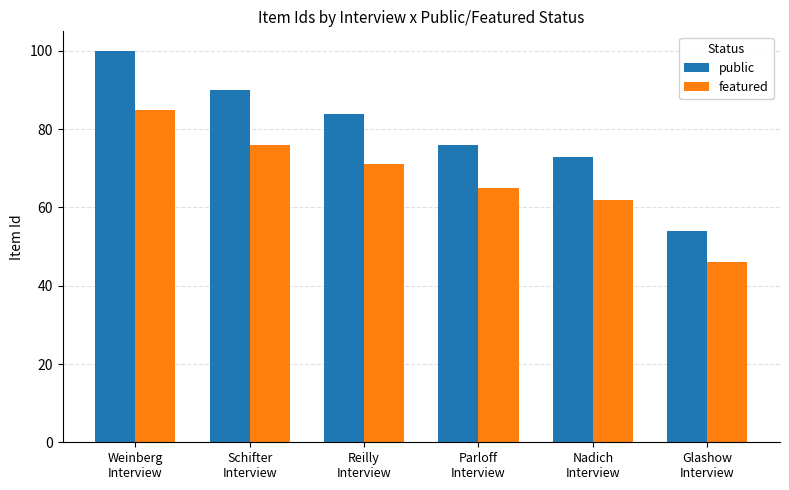

How many categories are shown in the chart?

6